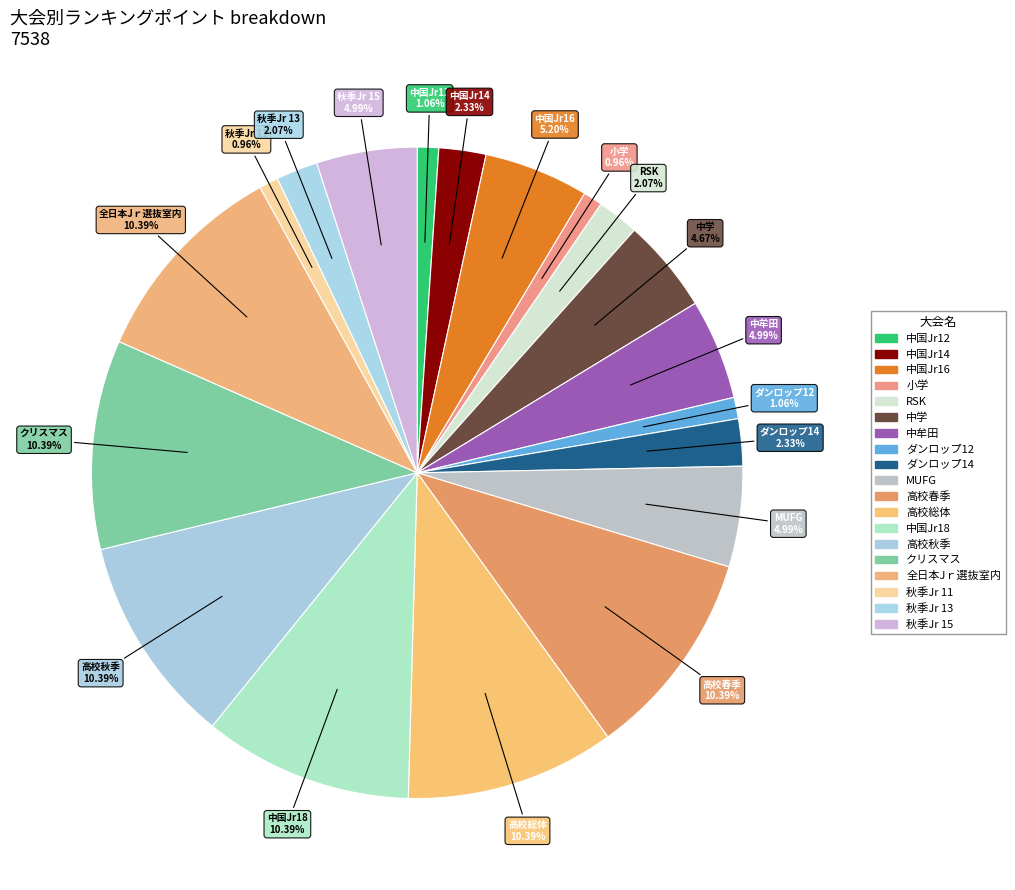

What is the ratio of the value at 中牟田 to the value at RSK?

2.4